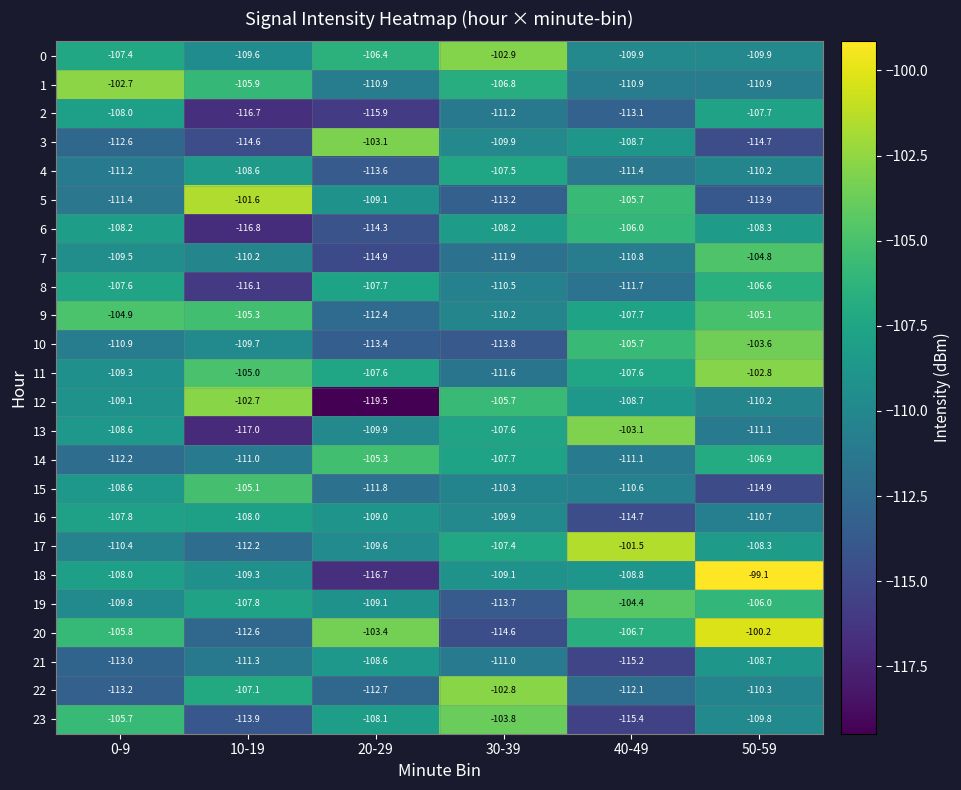

At which category is the sum across all series the highest?

50-59